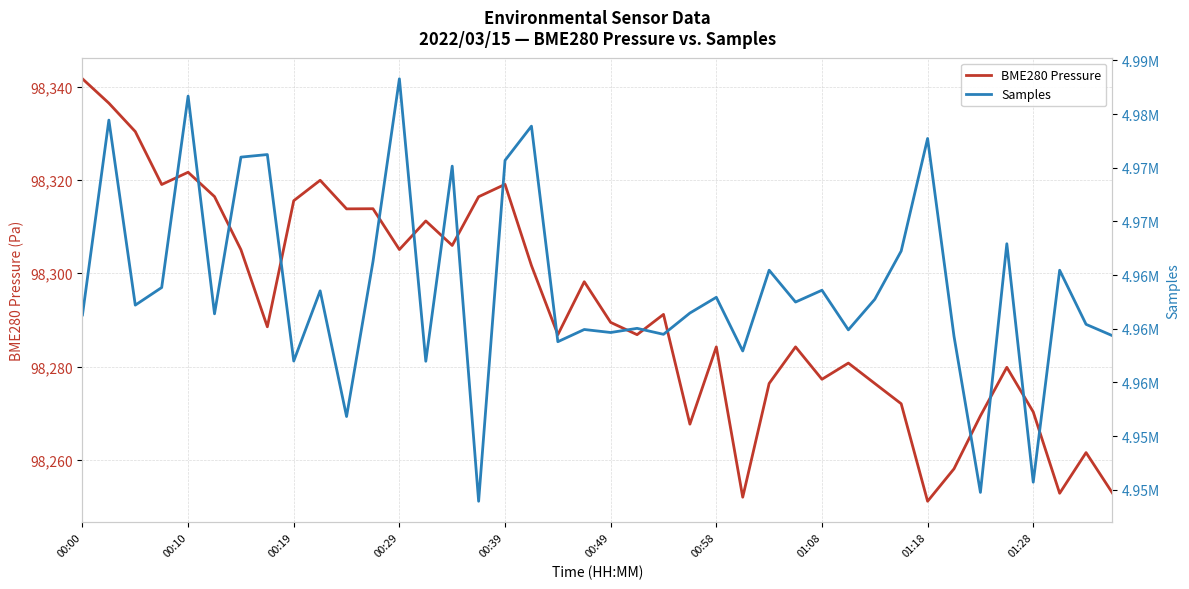

What value does the BME280 Pressure series have at 00:49?

98289.5